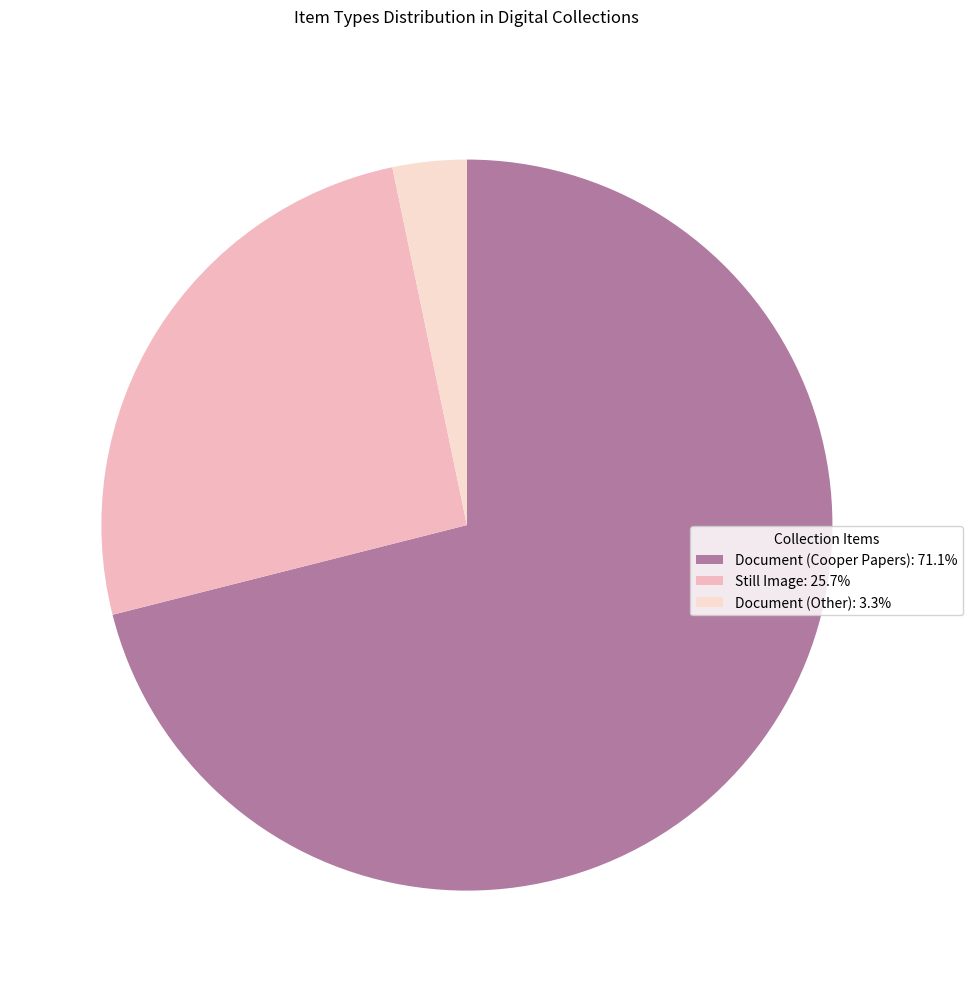

Combined, do Still Image: 25.7% and Document (Other): 3.3% account for over 50%?

No